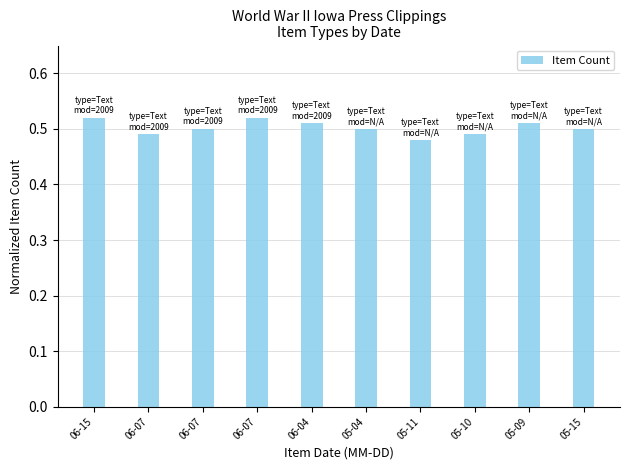

How many series are shown in this chart?

1